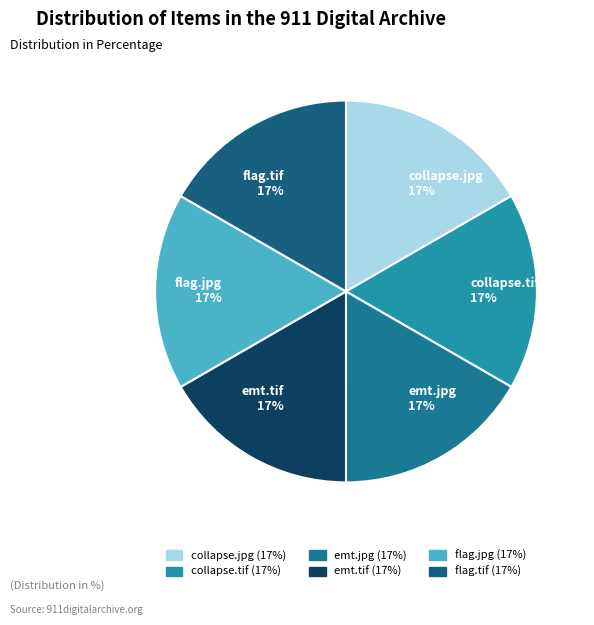

Combined, do collapse.tif and flag.tif account for over 50%?

No